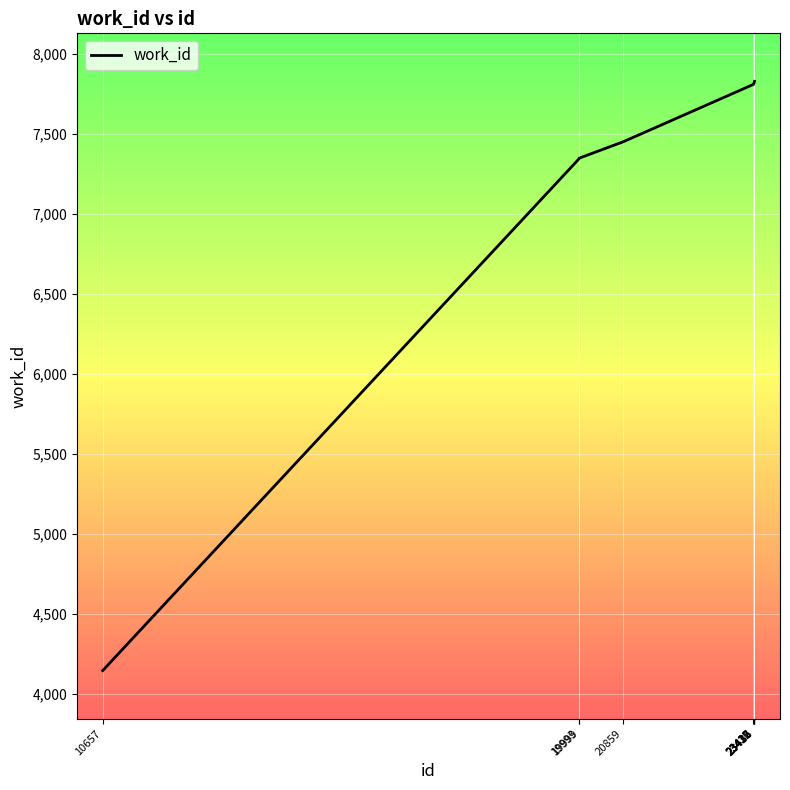

What is the difference between the maximum and minimum values?

3682